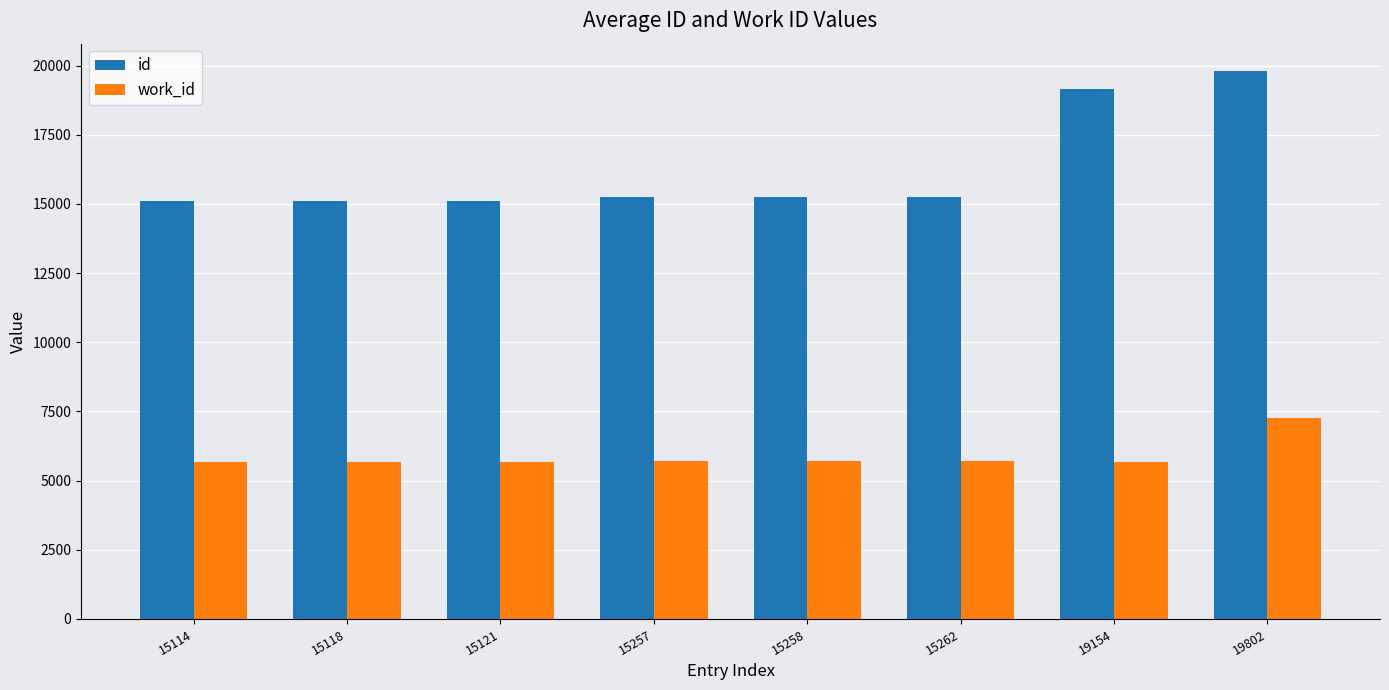

How many groups of bars are there?

8